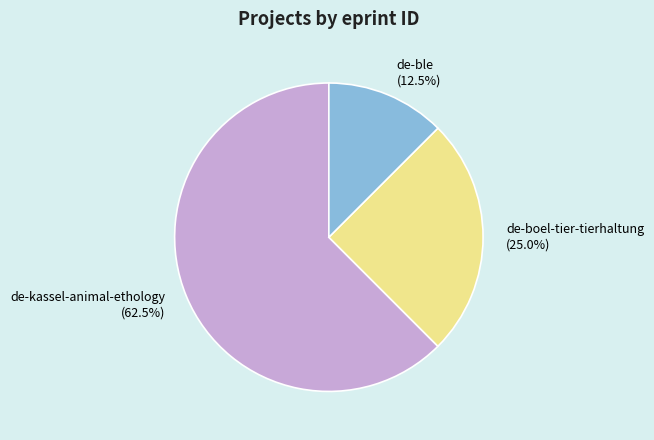

To the nearest percent, what is the average slice percentage?

33%